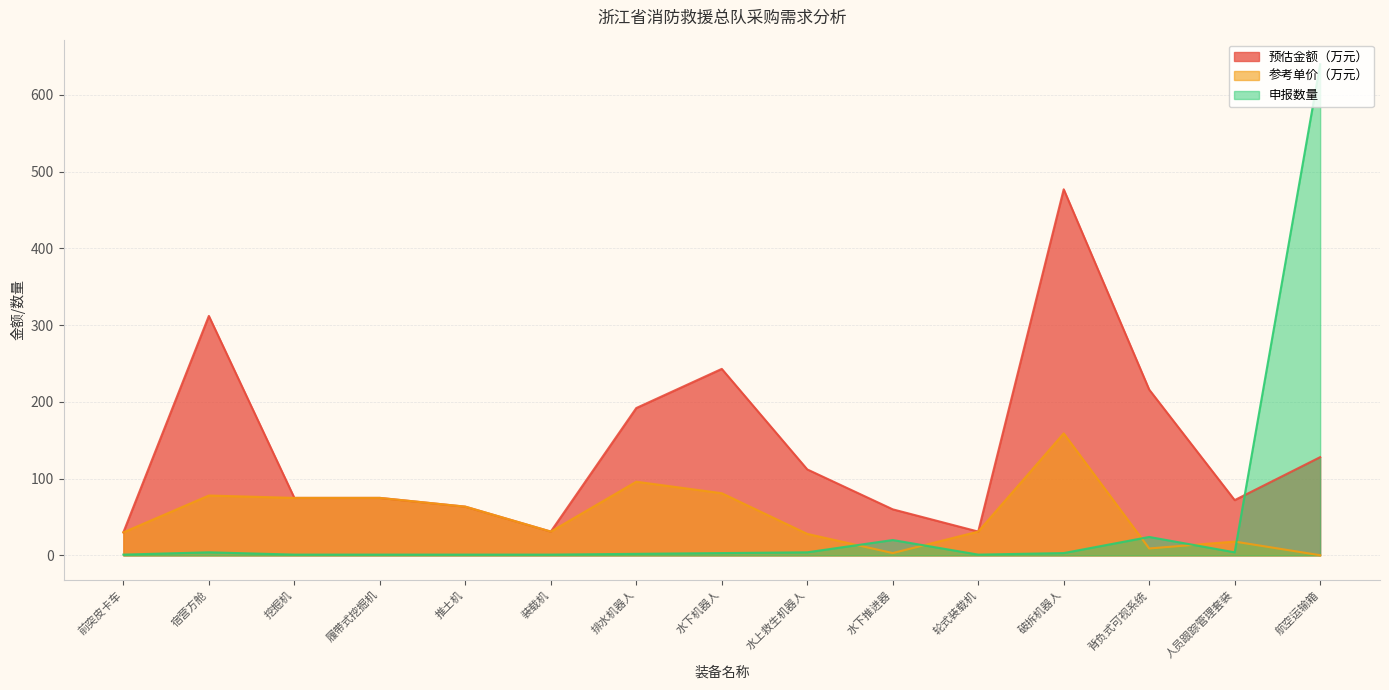

Does the chart display data point markers on the line(s)?

No